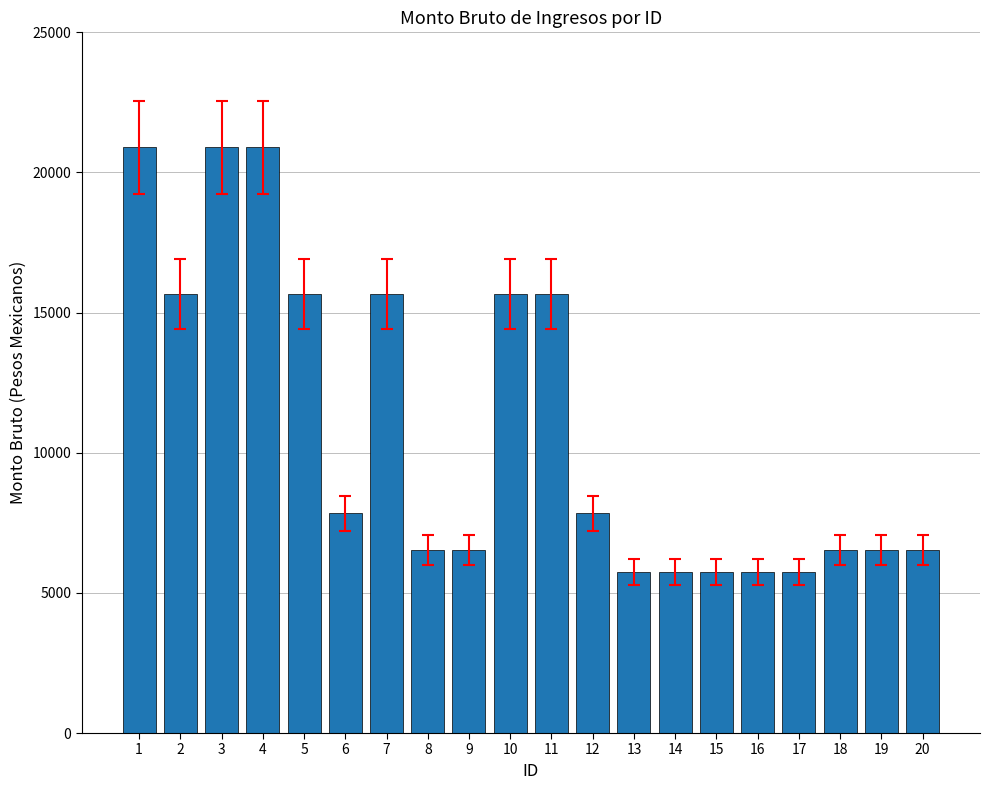

What is the maximum value shown in the chart?

20892